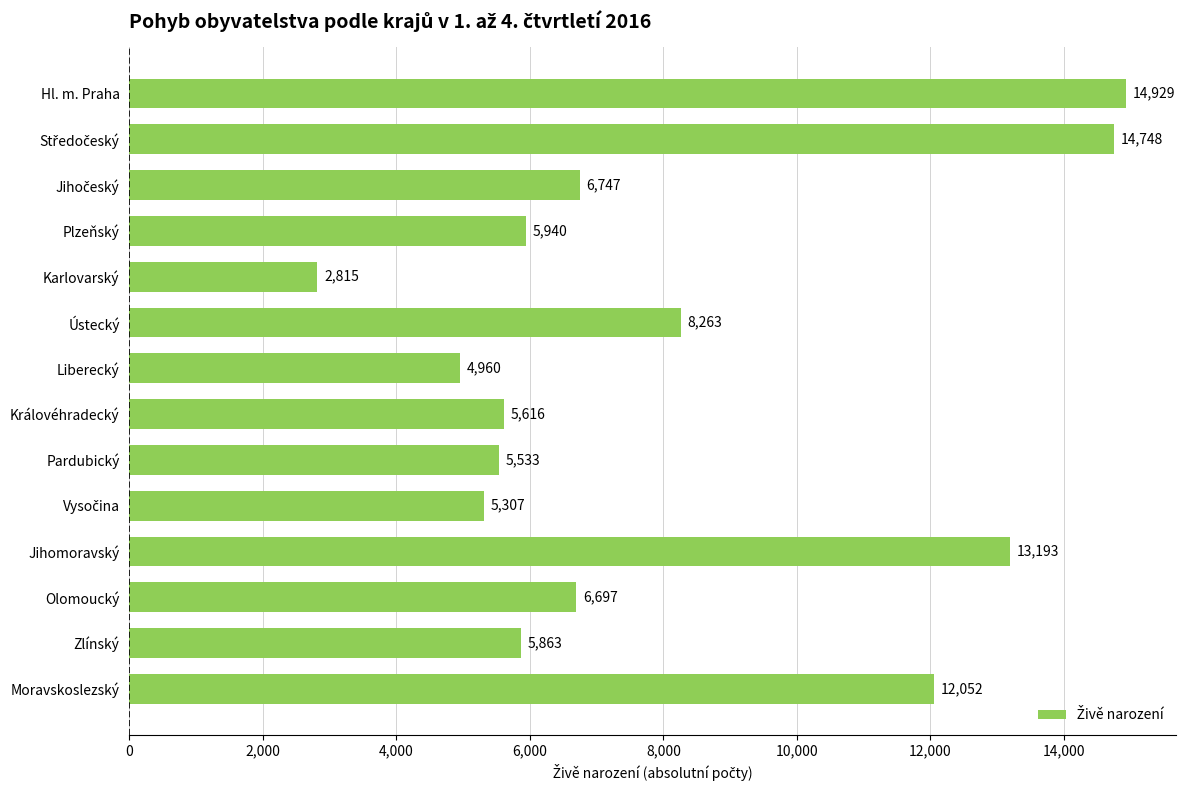

How many data points does each series have?

14